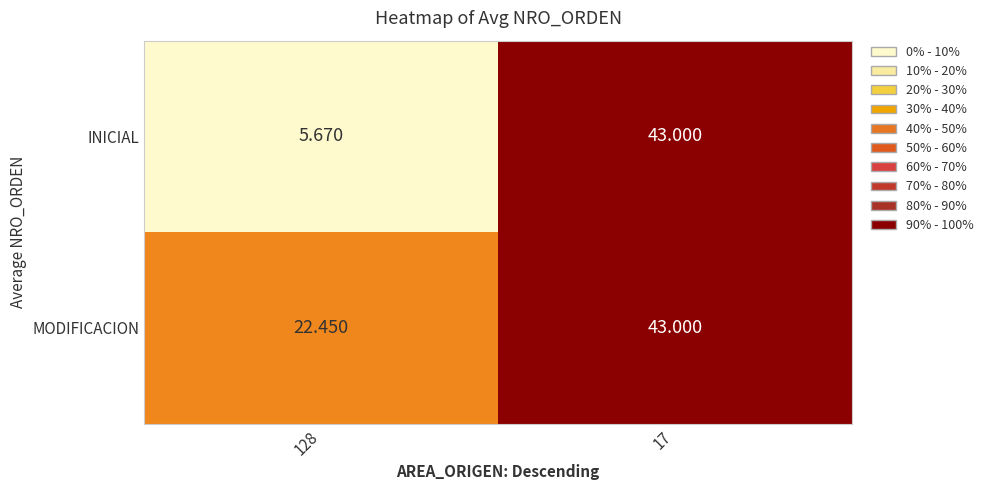

Is the value of MODIFICACION at 17 greater than the value of INICIAL at 128?

Yes